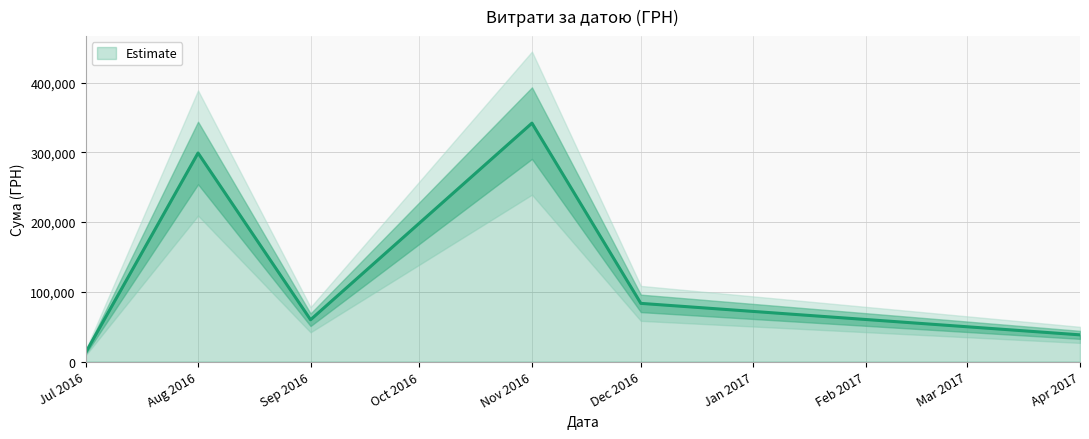

Does the chart have visible grid lines?

Yes